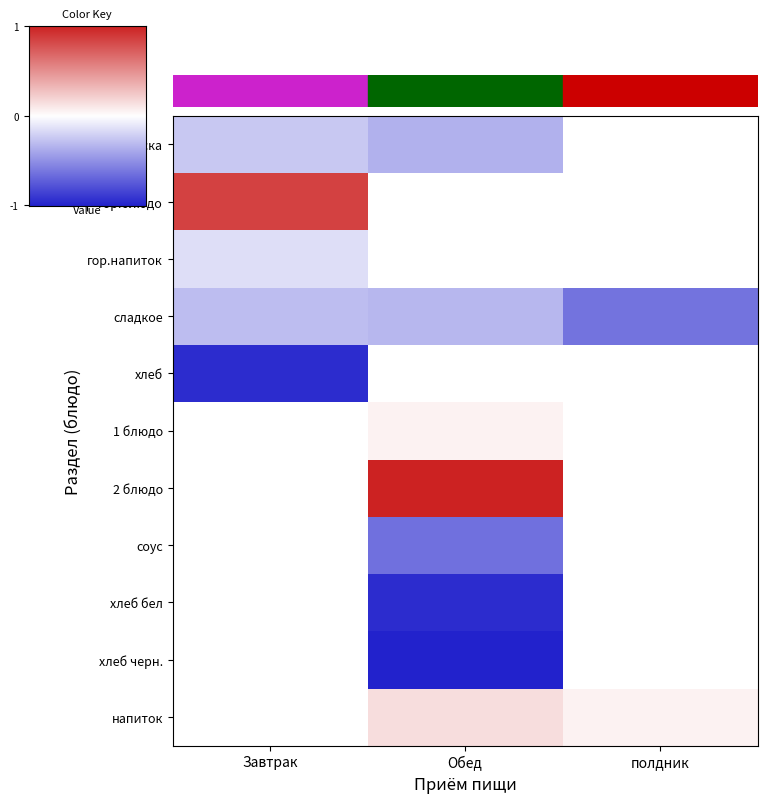

What is the difference between the highest and lowest values at Обед?

2.0